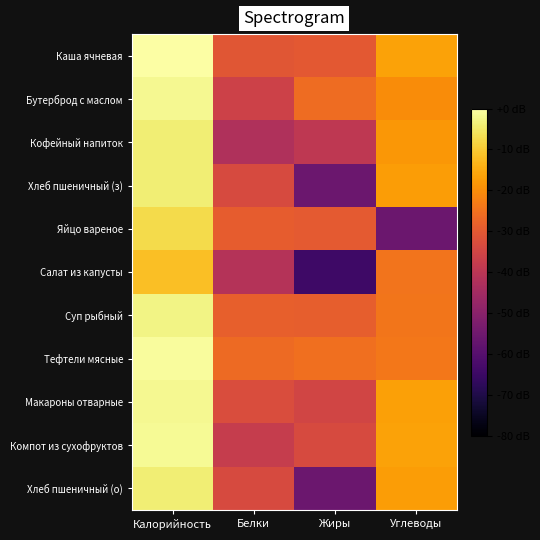

Which category has the lowest value across all series?

Жиры